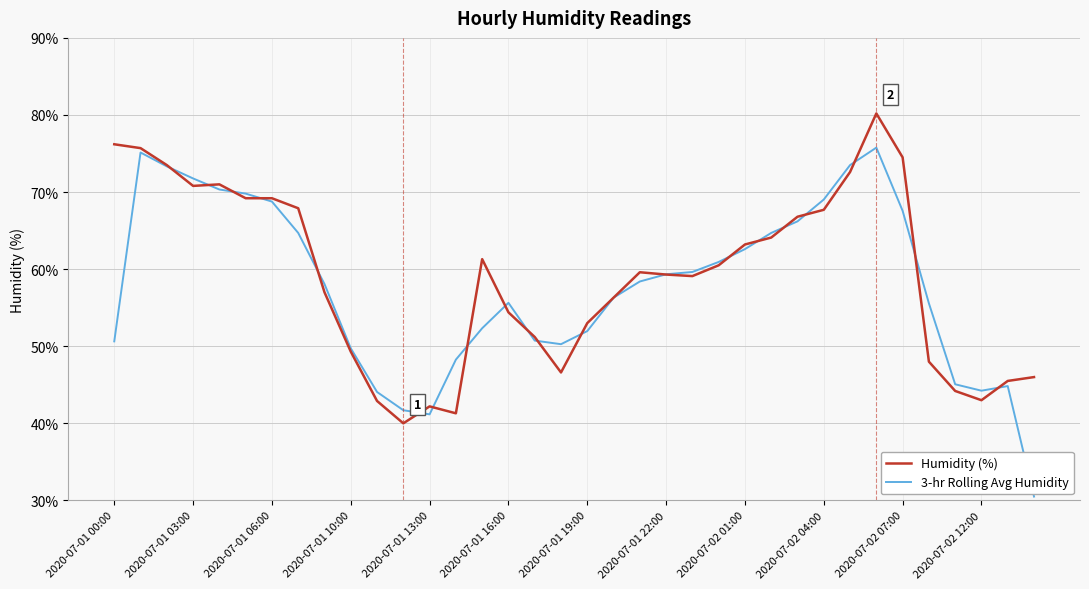

What is the maximum value for 3-hr Rolling Avg Humidity?

75.8